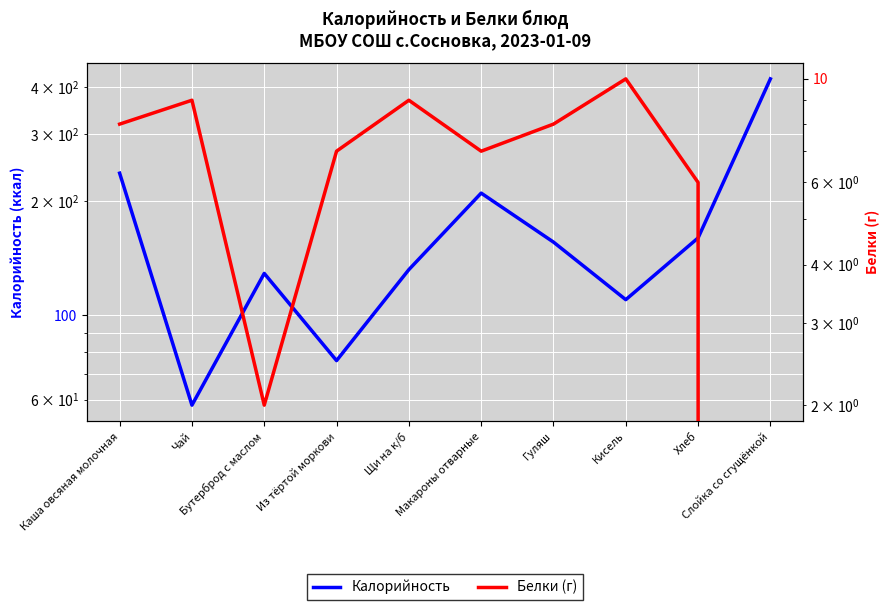

Is it true that Калорийность equals 201 at Щи на к/б?

False